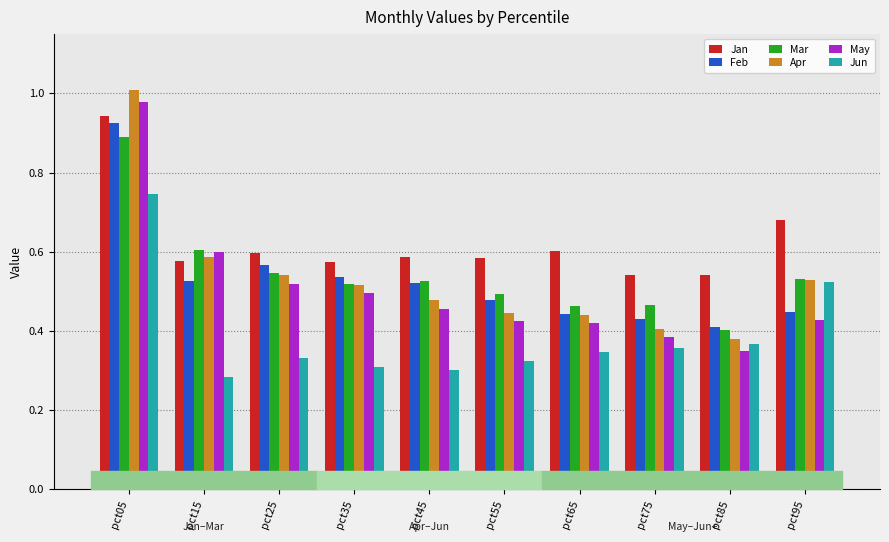

Is it true that Apr equals 0.2 at pct95?

False